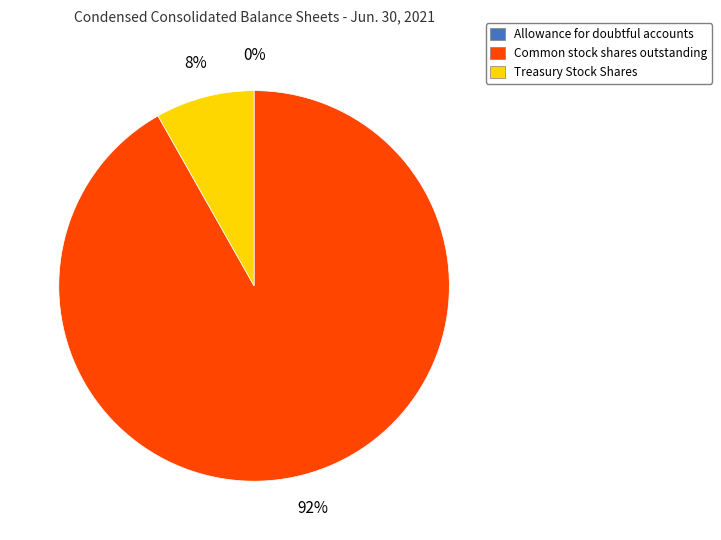

What is the largest slice in the pie chart?

Common stock shares outstanding